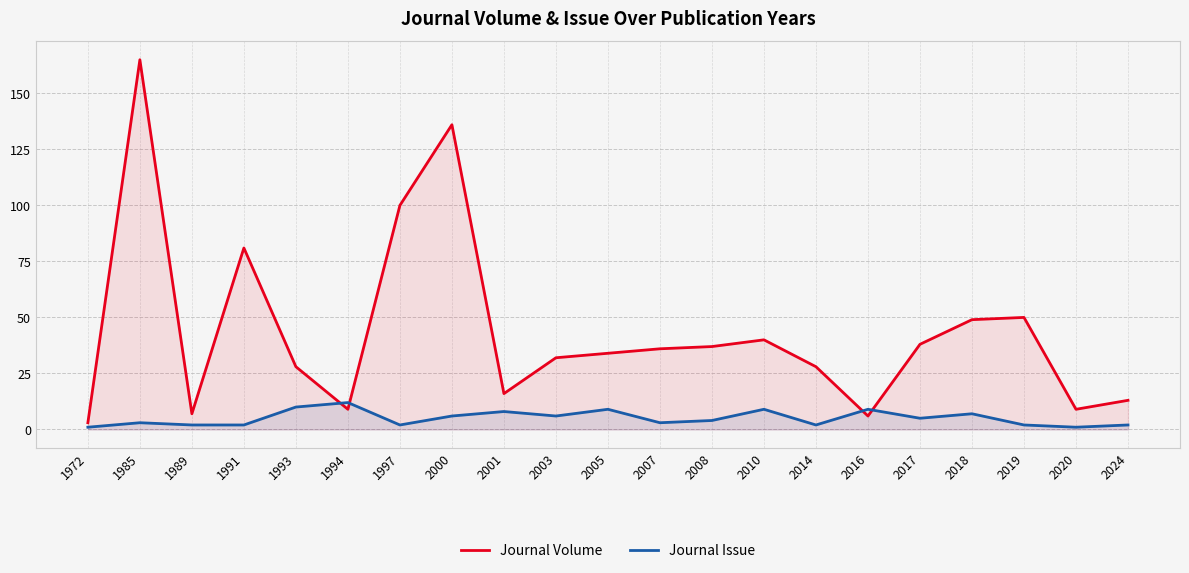

Does the chart have visible grid lines?

Yes